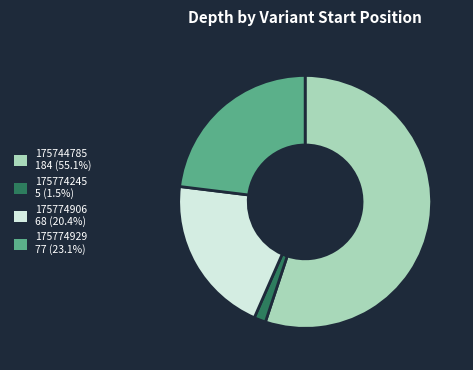

Does 175744785 represent more than half of the total?

Yes